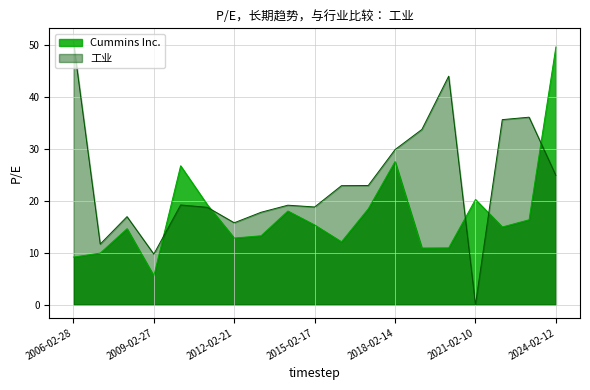

How many values in the Cummins Inc. series exceed 14?

11